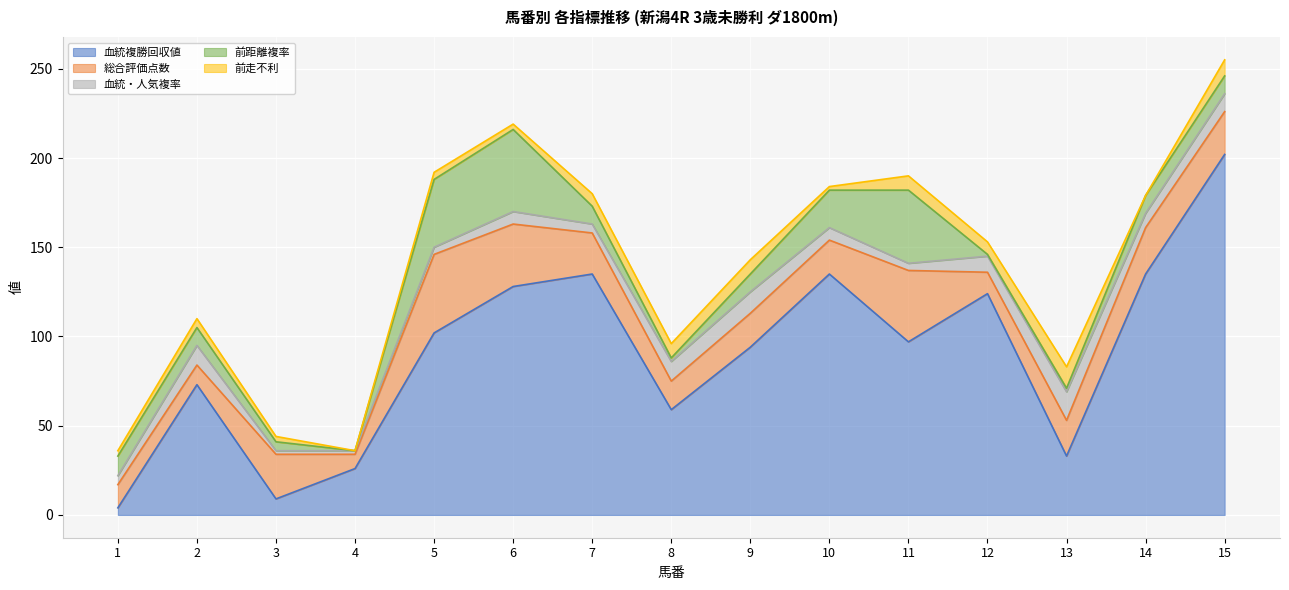

How many lines are shown in the chart?

5